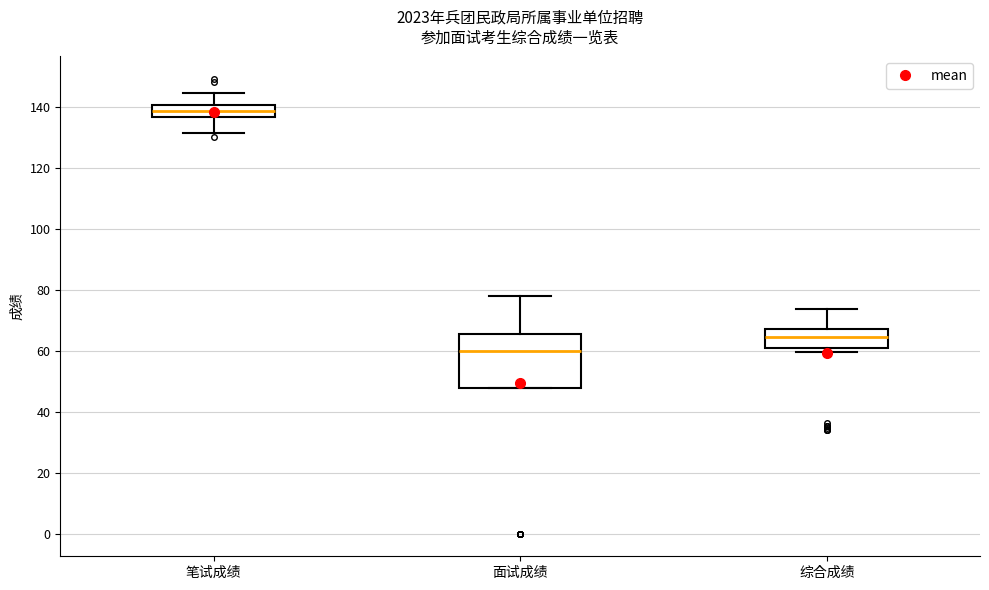

Comparing the boxes themselves (not the whiskers), which one is the tallest?

面试成绩